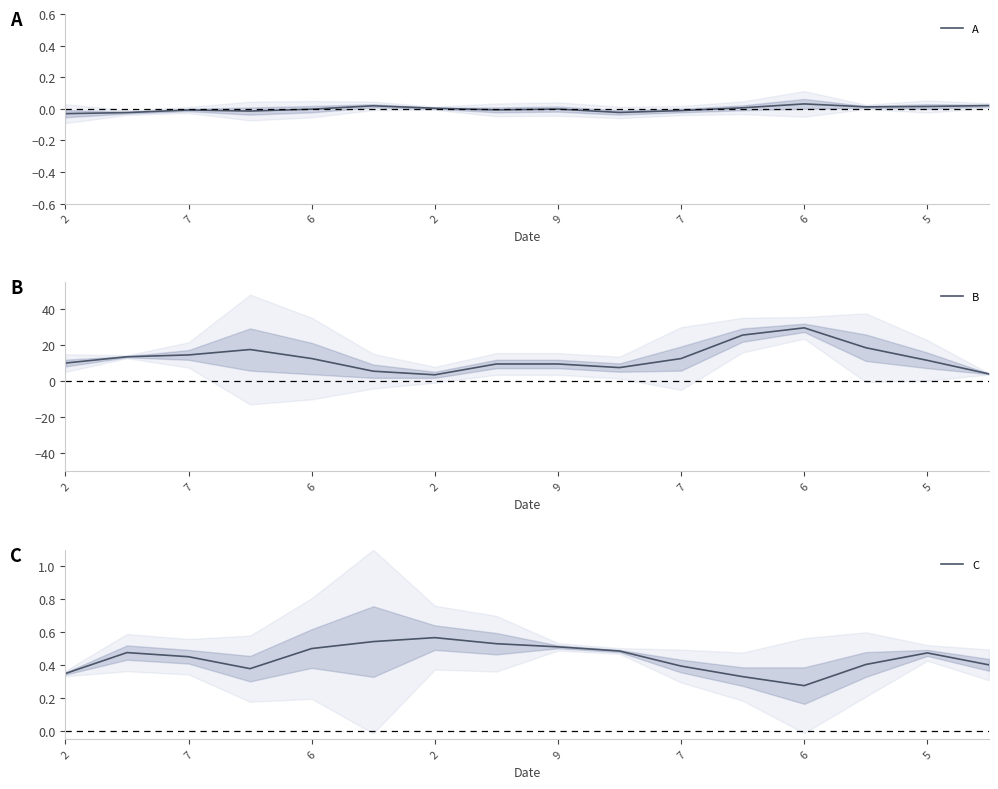

At which label is A closest to 0?

9